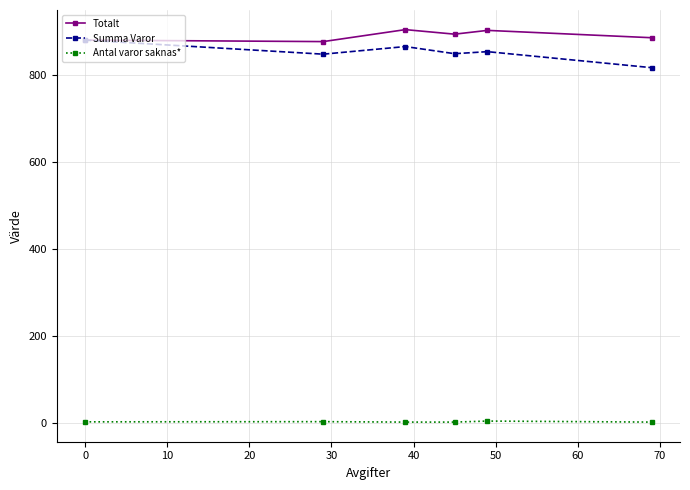

What is the minimum value for Summa Varor?

817.6